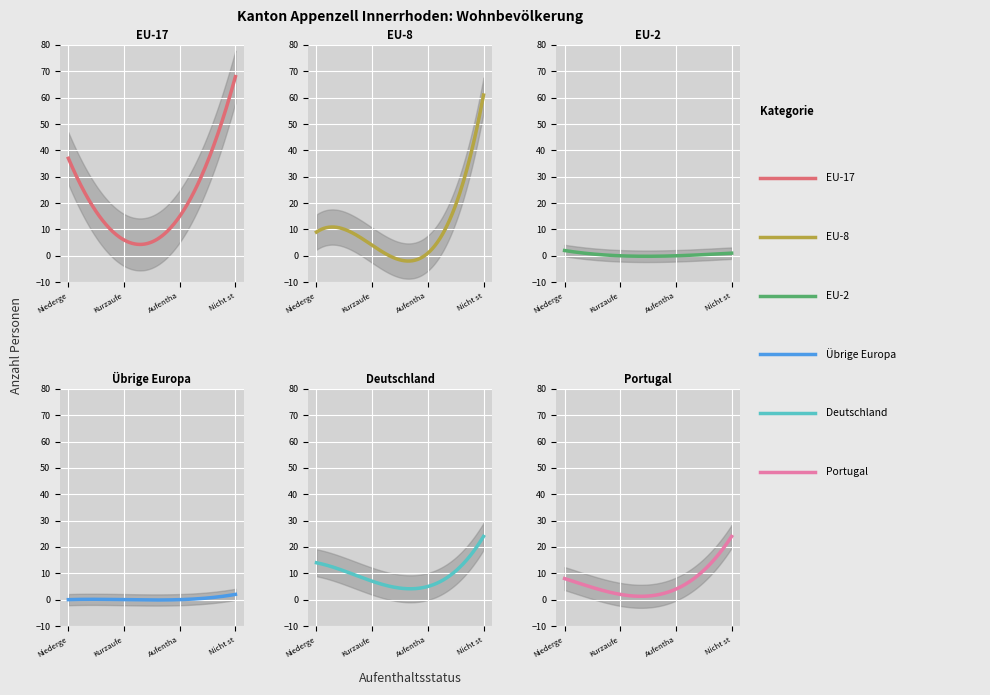

What is the sum of all EU-17 values?

126